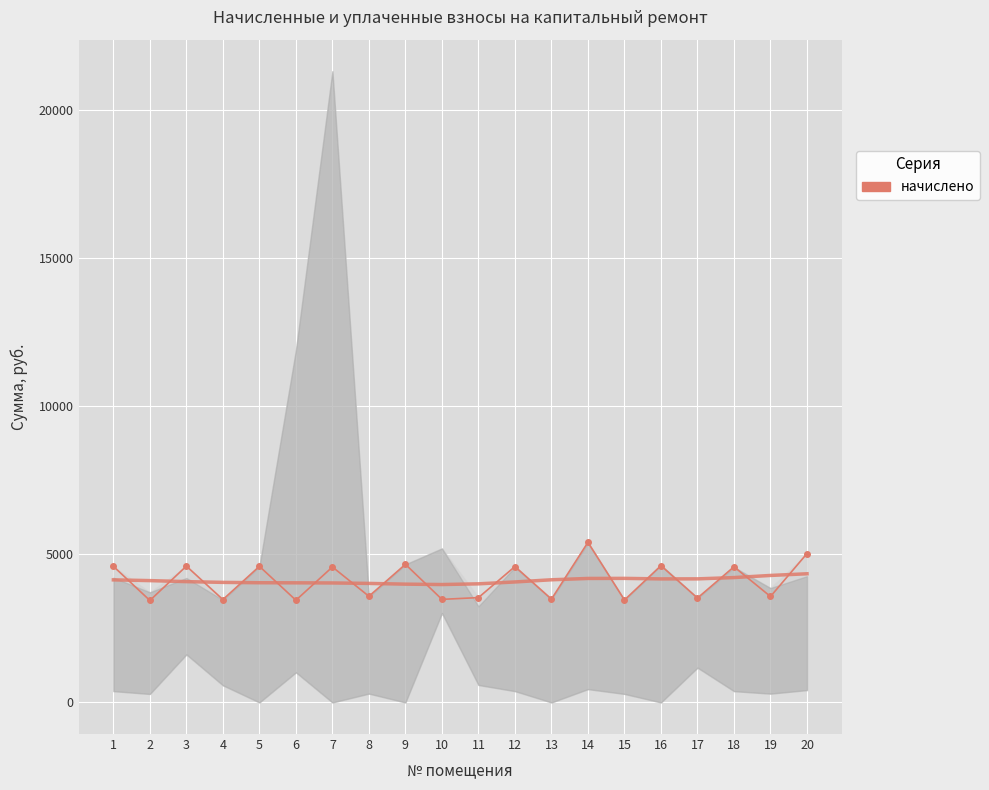

Reading left to right, what are all the values shown in this chart?

1=4597.9	2=3444.7	3=4605.4	4=3474.5	5=4597.9	6=3452.2	7=4575.6	8=3586.1	9=4664.9	10=3481.9	11=3541.4	12=4590.5	13=3489.4	14=5408.9	15=3459.6	16=4620.2	17=3526.6	18=4583.0	19=3578.6	20=5029.4